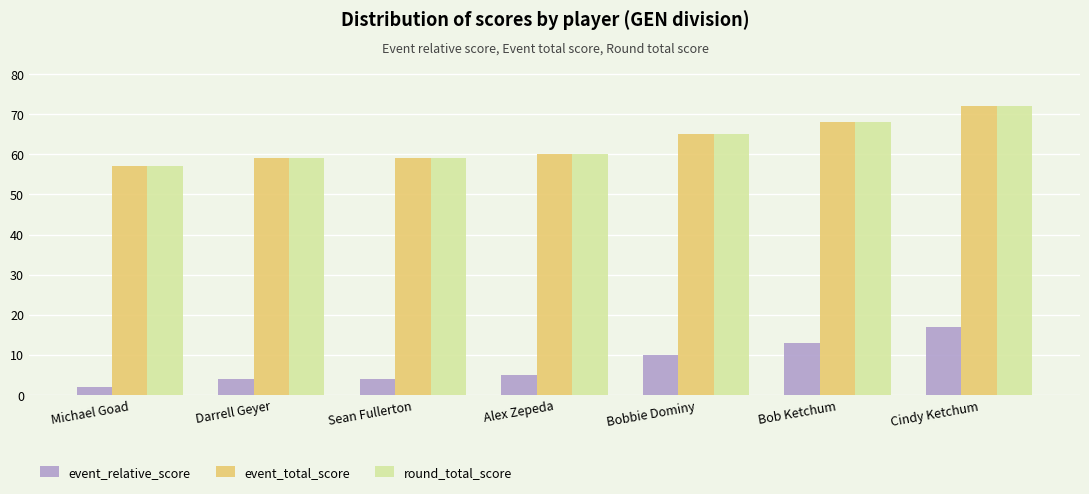

At which label does event_total_score reach its peak?

Cindy Ketchum